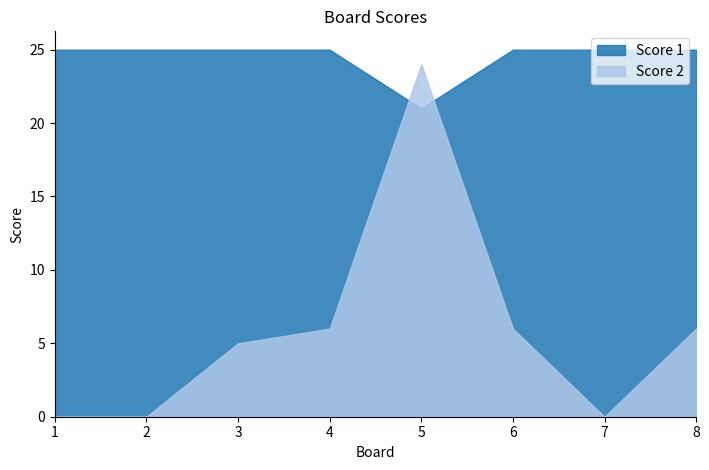

Reading left to right, list all the values displayed in this chart.

Score 1: 25	25	25	25	21	25	25	25
Score 2: 0	0	5	6	24	6	0	6